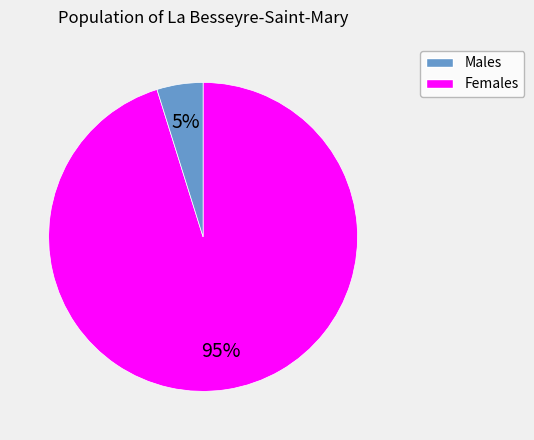

Is there a majority slice in this chart?

Yes